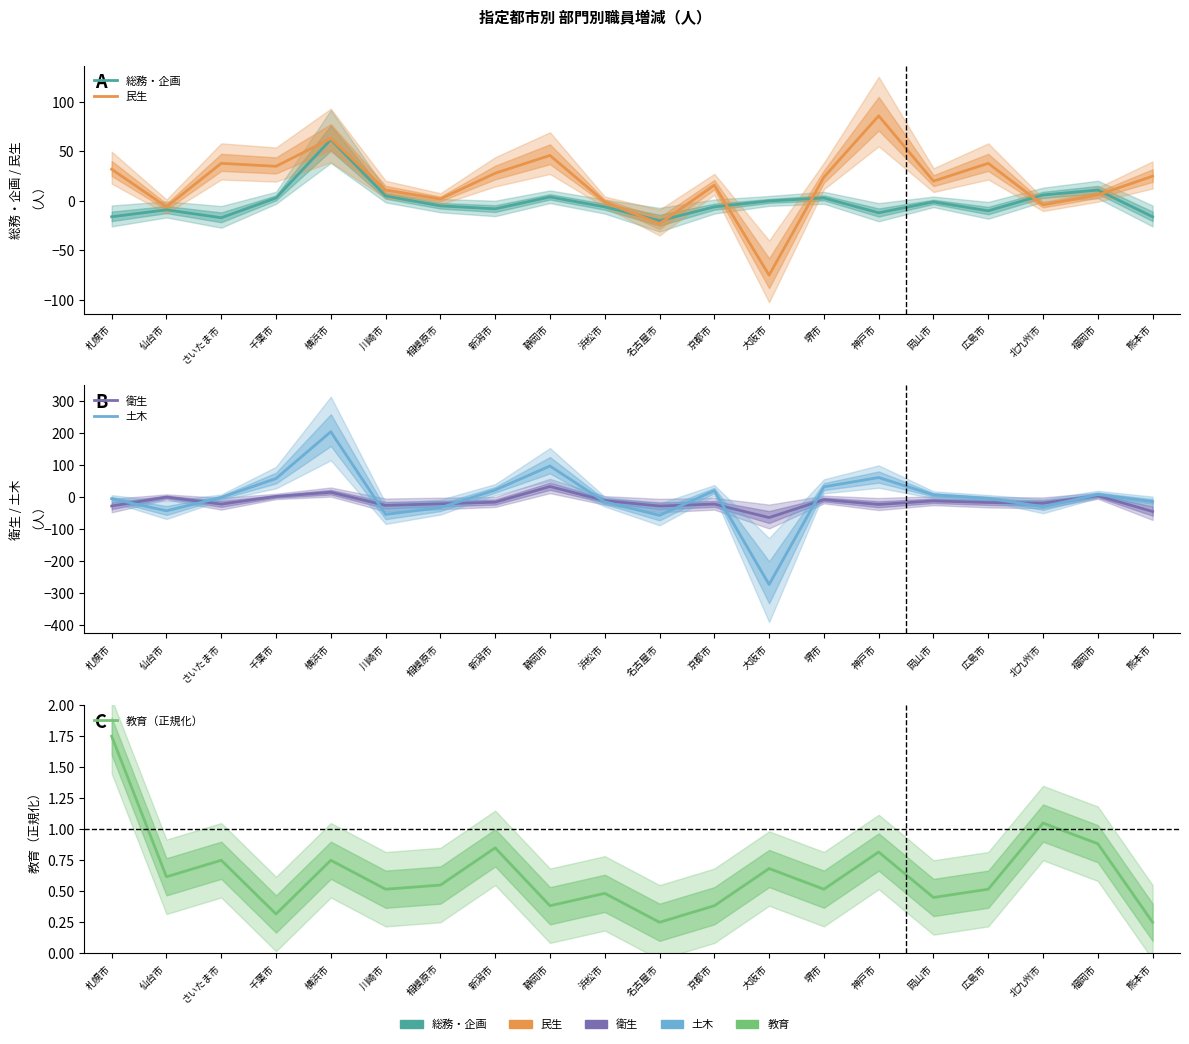

Which has a higher value, 静岡市 or 広島市?

静岡市